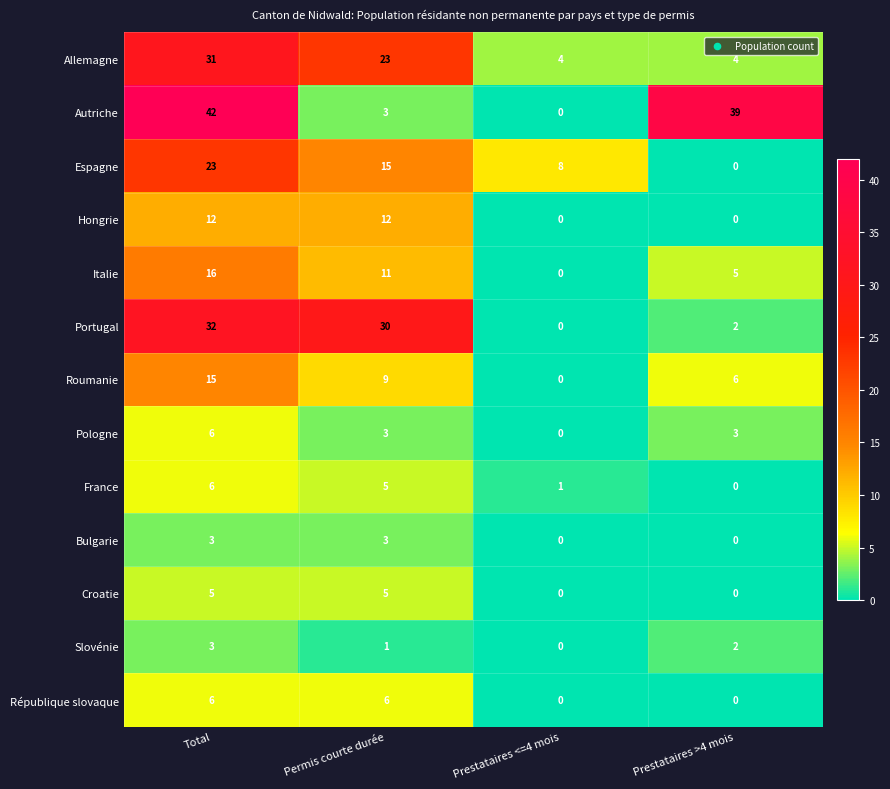

At which label is Slovénie closest to 1?

Permis courte durée